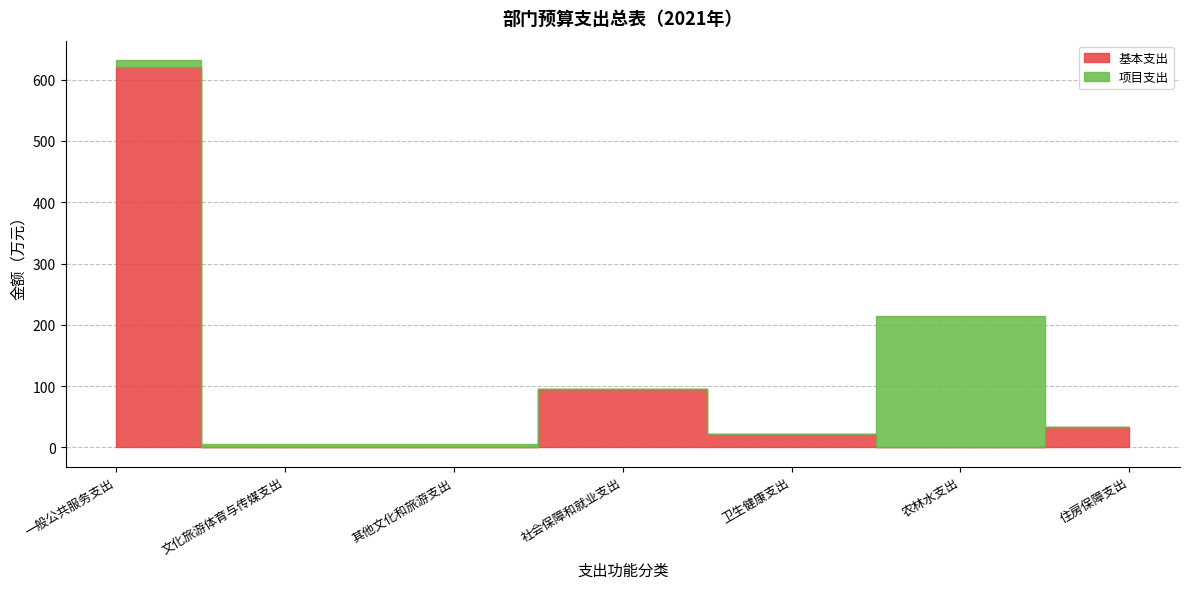

True or false: 基本支出 and 项目支出 intersect in this chart.

True